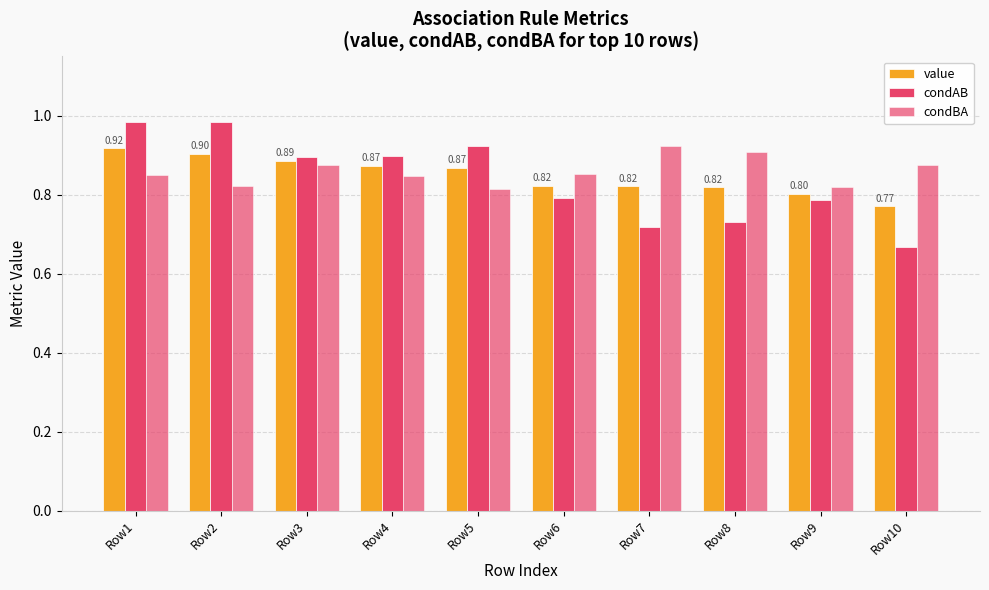

What is the value of the value bar at the 6th from the left?

0.8